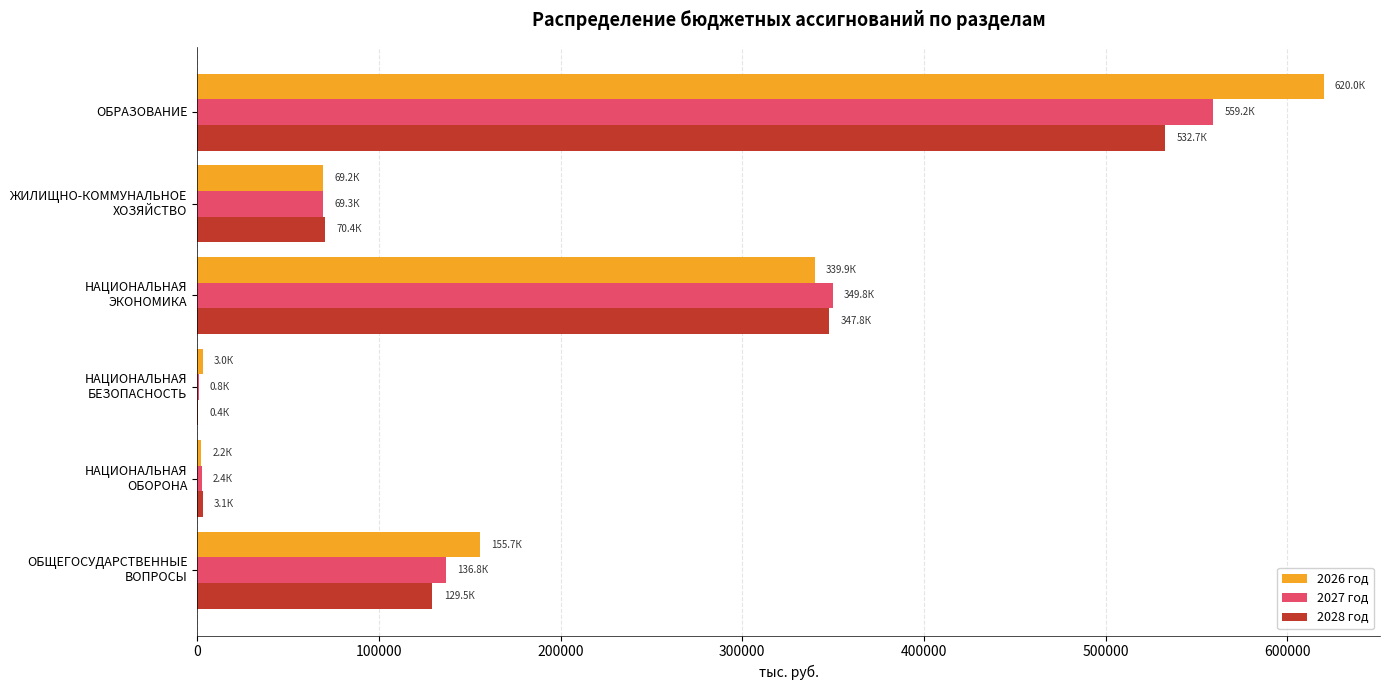

What is the maximum value for 2028 год?

532724.5